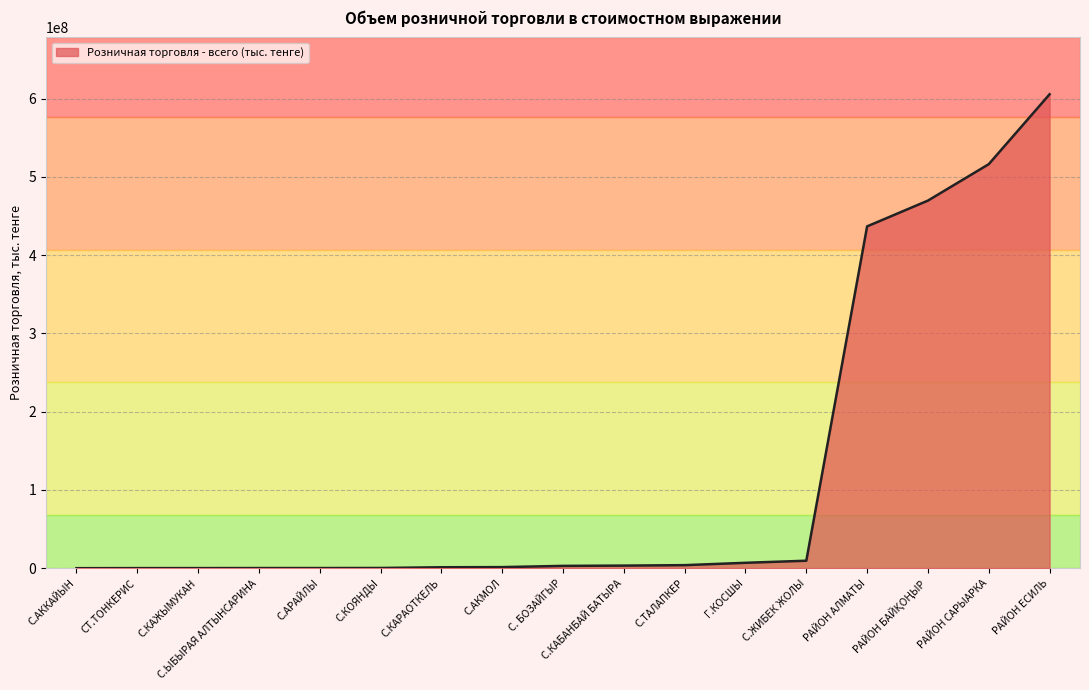

Which has a higher value, С.КАРАОТКЕЛЬ or Г.КОСШЫ?

Г.КОСШЫ